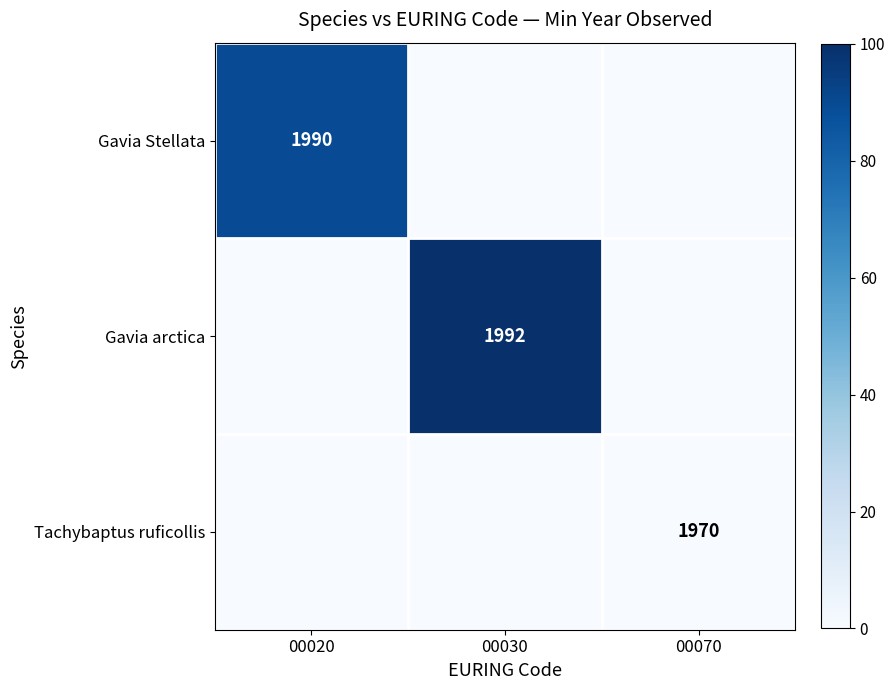

The value of Gavia Stellata at 00020 is 1990. True or false?

True